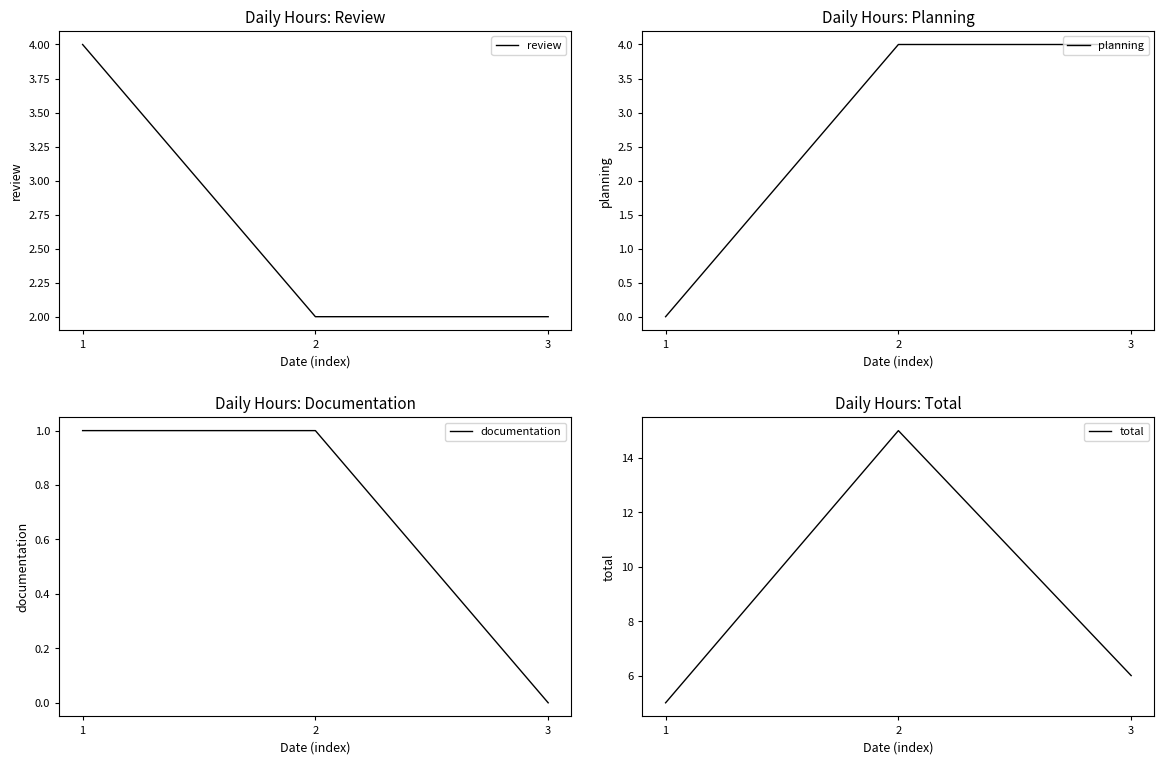

What is the sum of the documentation values at 2 and 3?

1